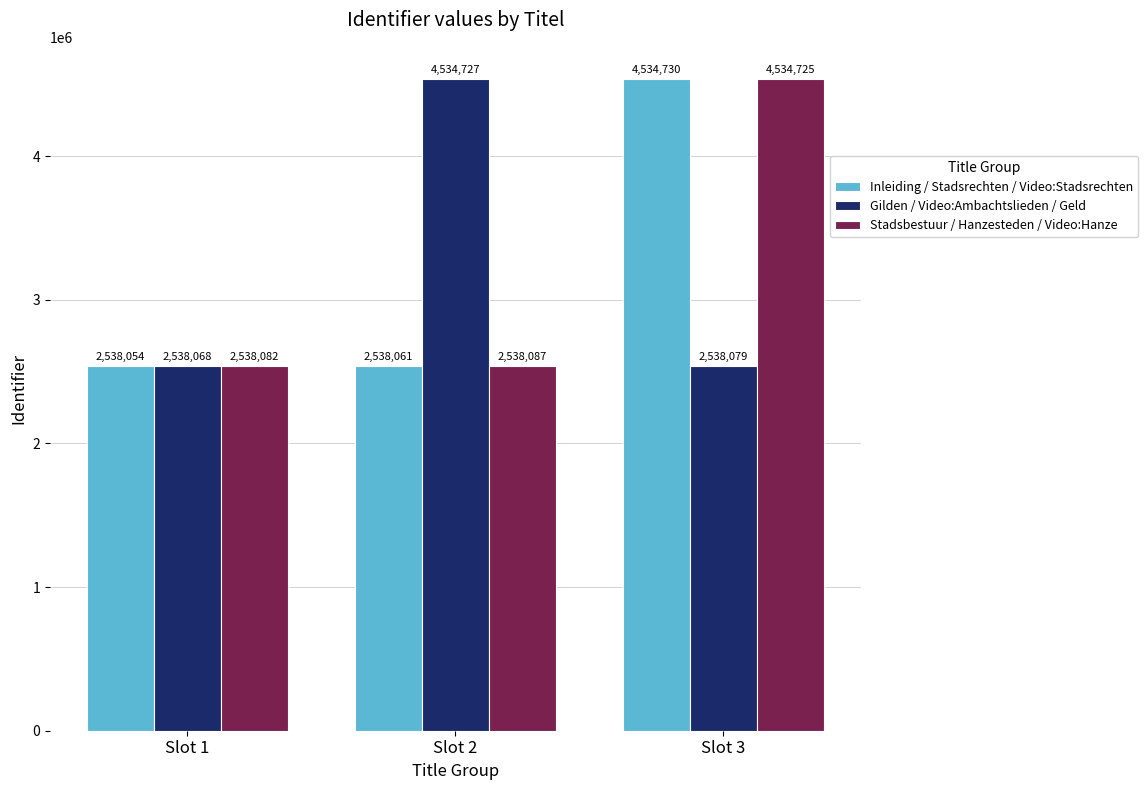

Which series has the largest total across all categories?

Stadsbestuur / Hanzesteden / Video:Hanze